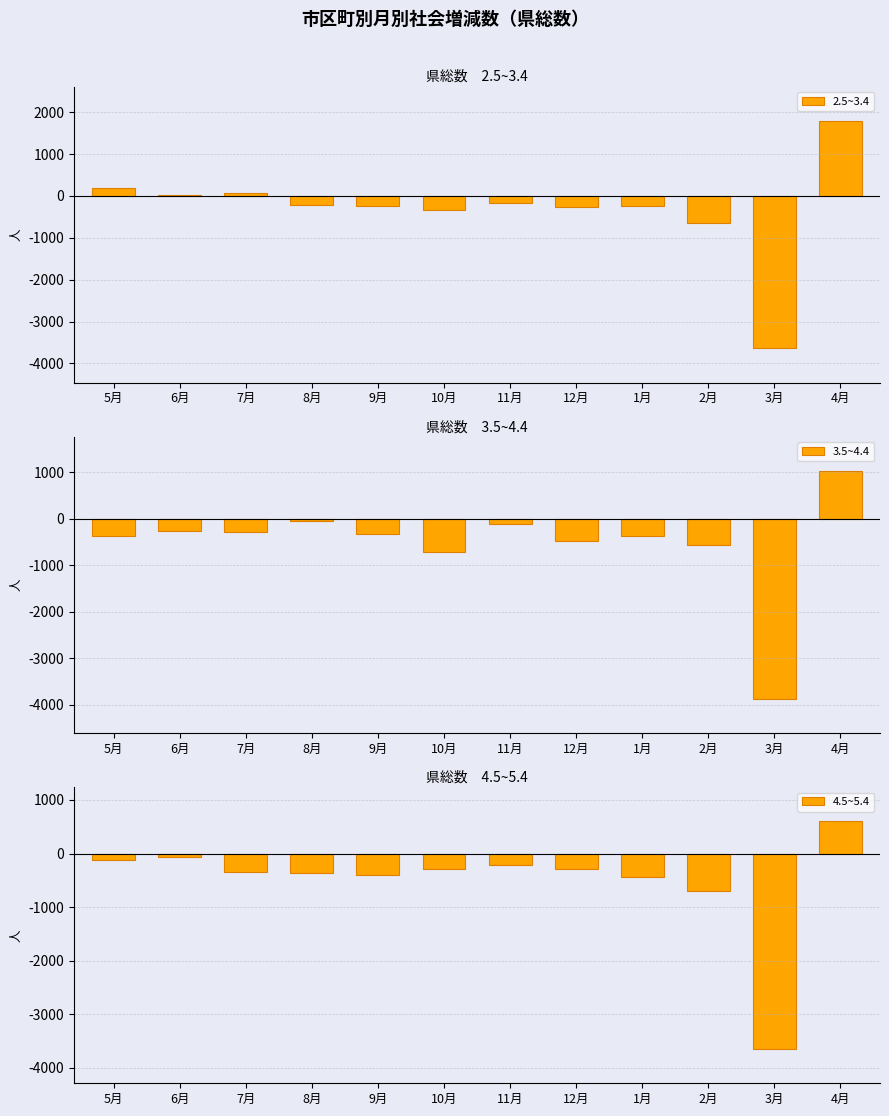

The value of 3.5~4.4 at 7月 is -451. True or false?

False